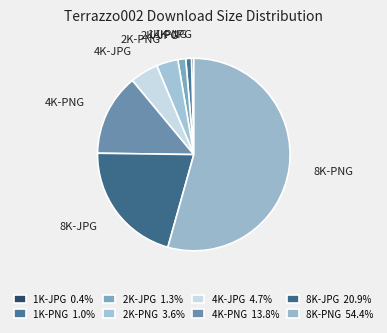

True or false: 8K-JPG accounts for 21% of the total.

True